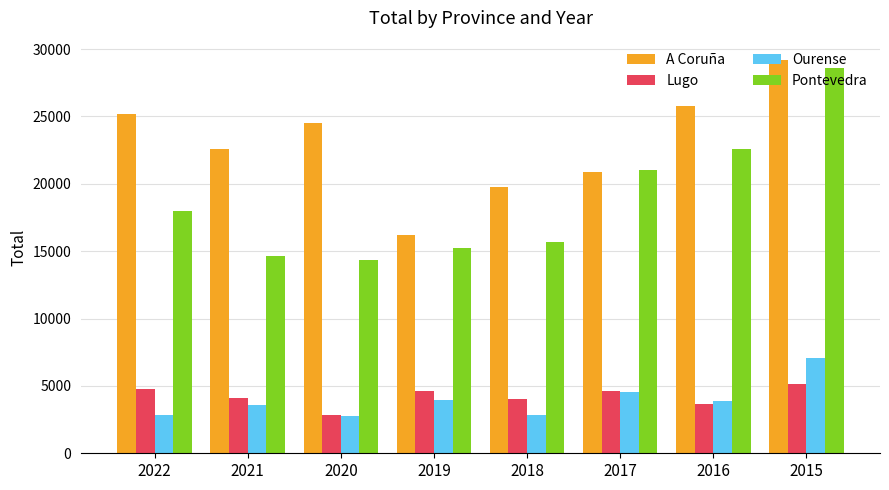

Rank the series by their maximum value, from highest to lowest.

A Coruña, Pontevedra, Ourense, Lugo